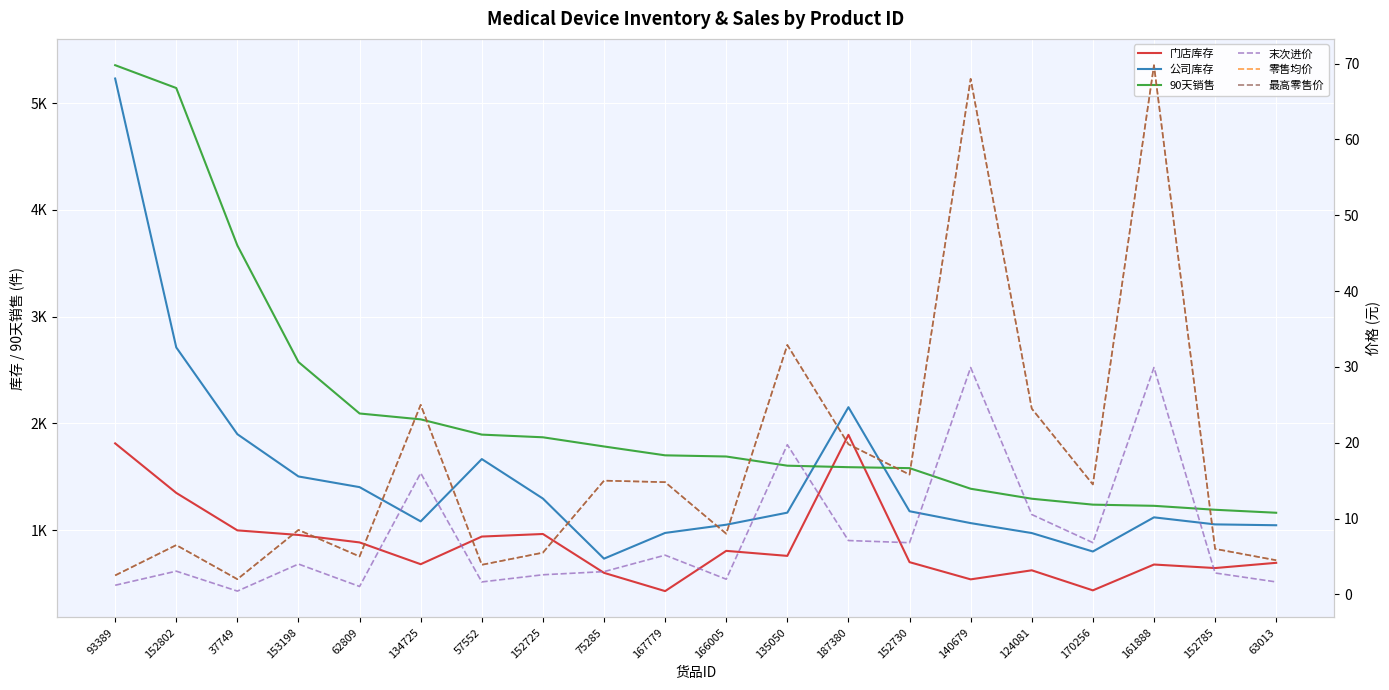

How many lines are shown in the chart?

6